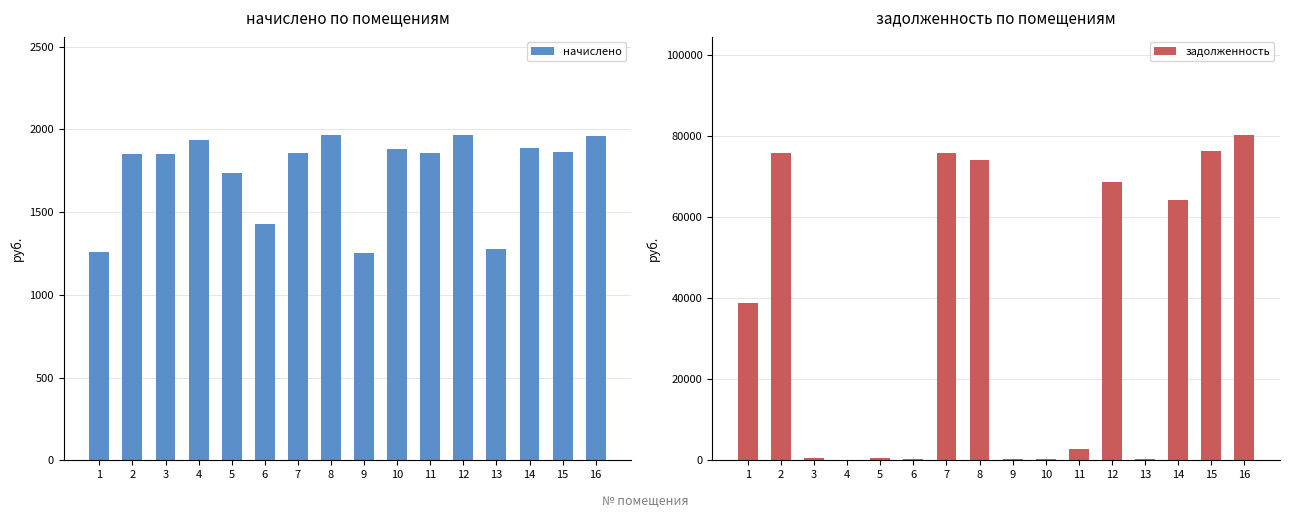

Reading left to right, list all the values displayed in this chart.

начислено: 1256.7	1852.1	1848.2	1934.1	1736.2	1426.6	1854.2	1966.0	1252.7	1882.1	1854.2	1968.0	1276.7	1886.1	1862.1	1962.0
задолженность: 38785.9	75771.0	553.1	0.0	519.7	428.3	75852.6	73900.4	374.9	285.7	2817.7	68507.1	382.1	64203.7	76179.7	80266.6